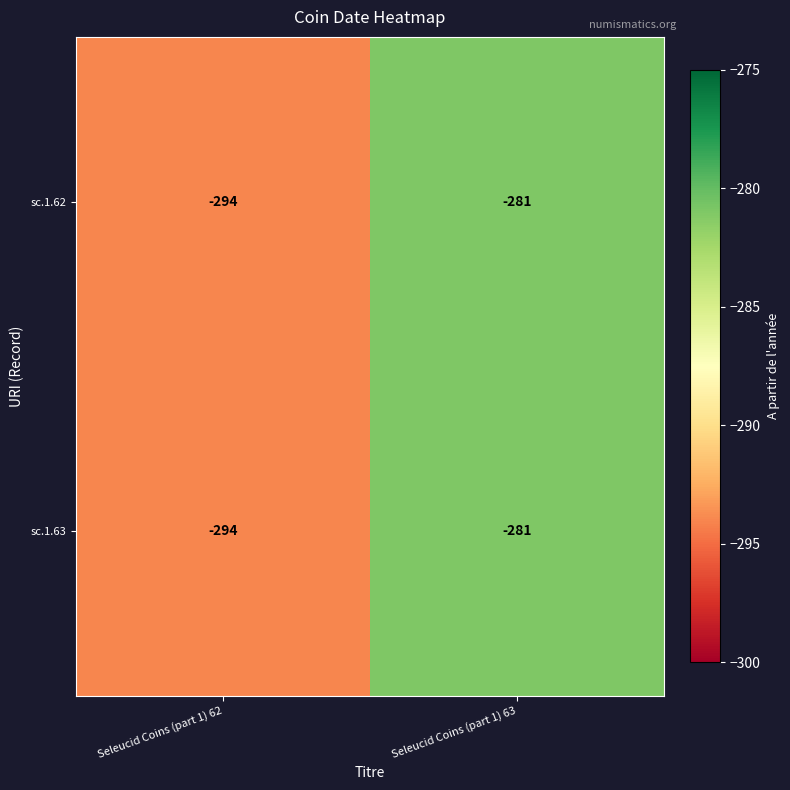

Rank the categories by sc.1.62 value from lowest to highest.

Seleucid Coins (part 1) 62, Seleucid Coins (part 1) 63